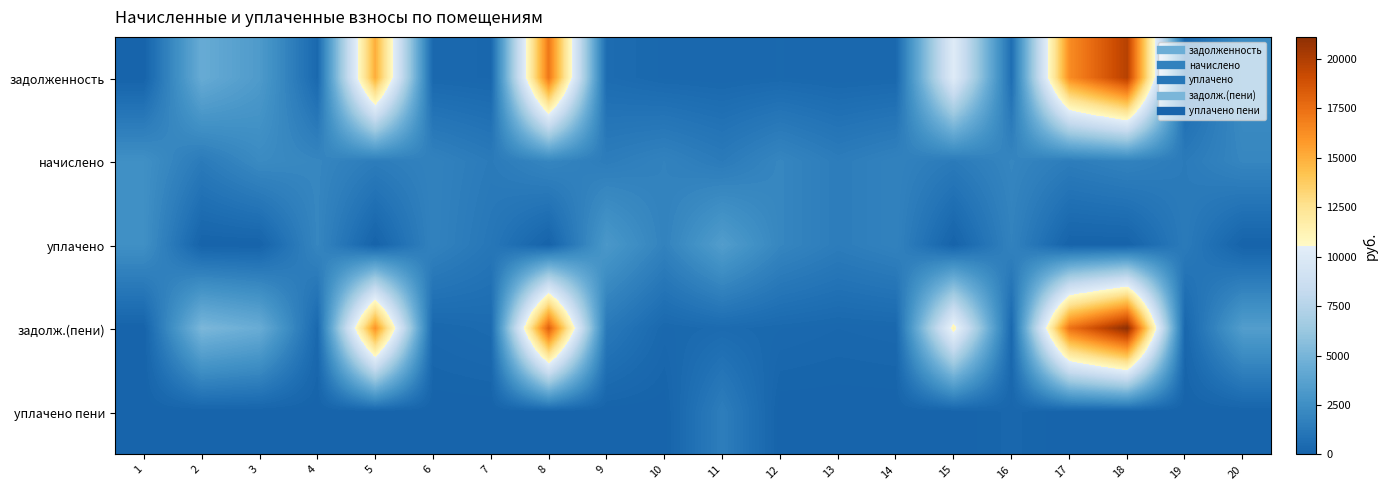

Which series changed the most between 9 and 10?

уплачено